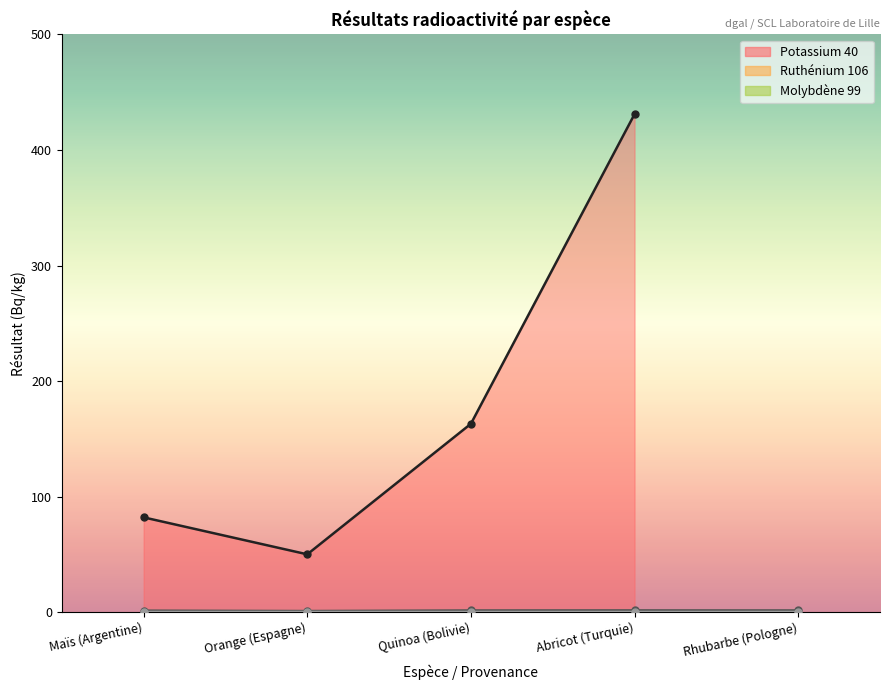

Which category has the lowest value across all series?

Orange (Espagne)